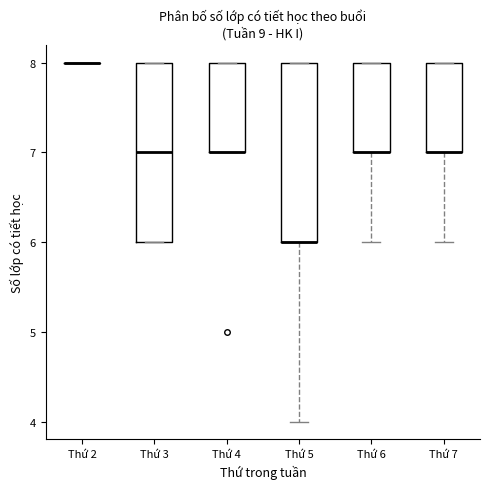

Where is the lower edge of the box for Thứ 4 on the y-axis? The values are not printed on the chart, so give them approximately, as read against the axis.

7